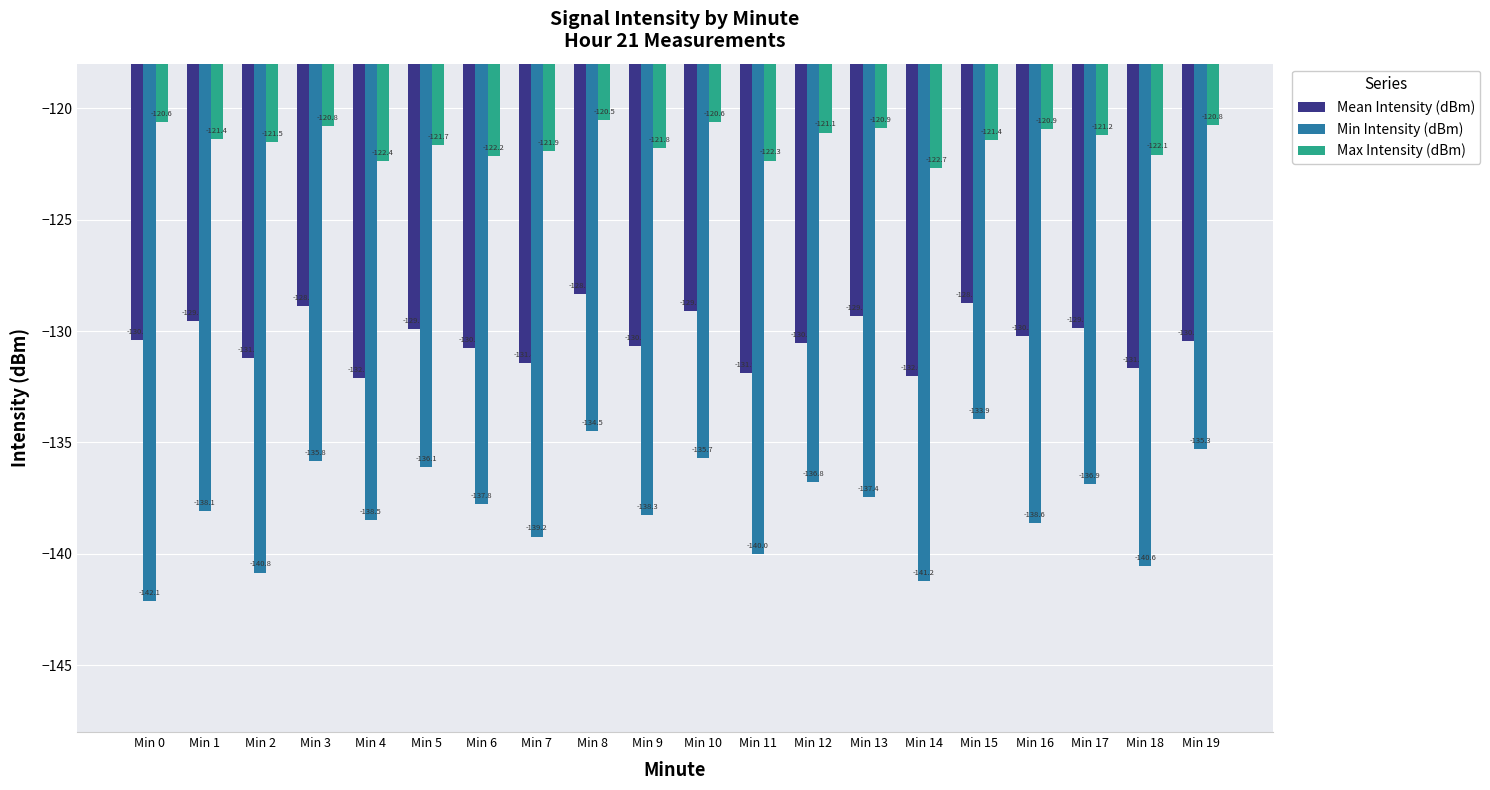

Rank the series by their maximum value, from highest to lowest.

Max Intensity (dBm), Mean Intensity (dBm), Min Intensity (dBm)